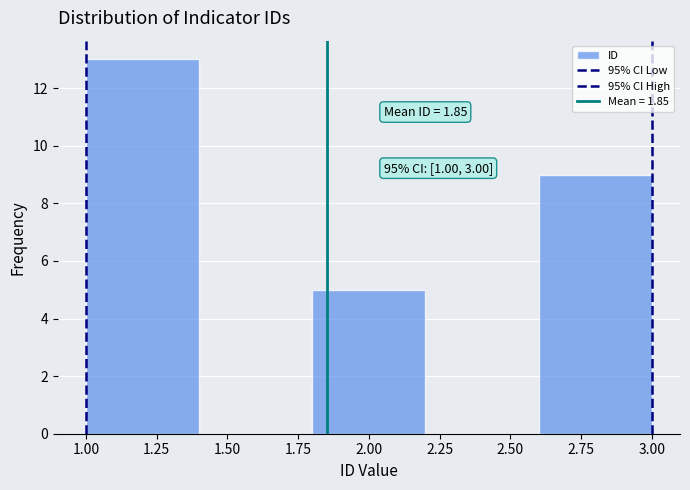

Which range on the x-axis has the tallest bar?

1.0 to 1.4